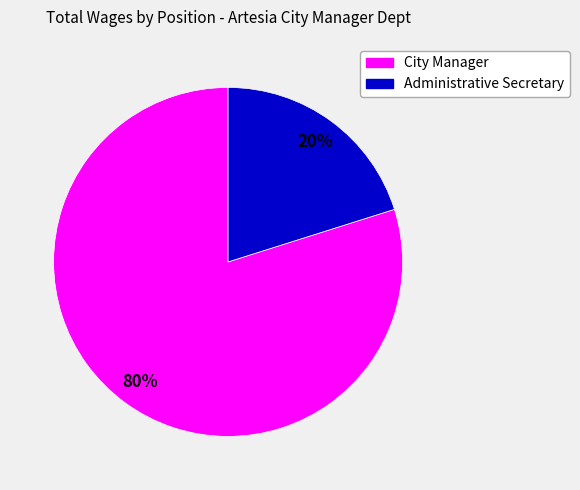

The Administrative Secretary slice represents 30% of the pie. True or false?

False